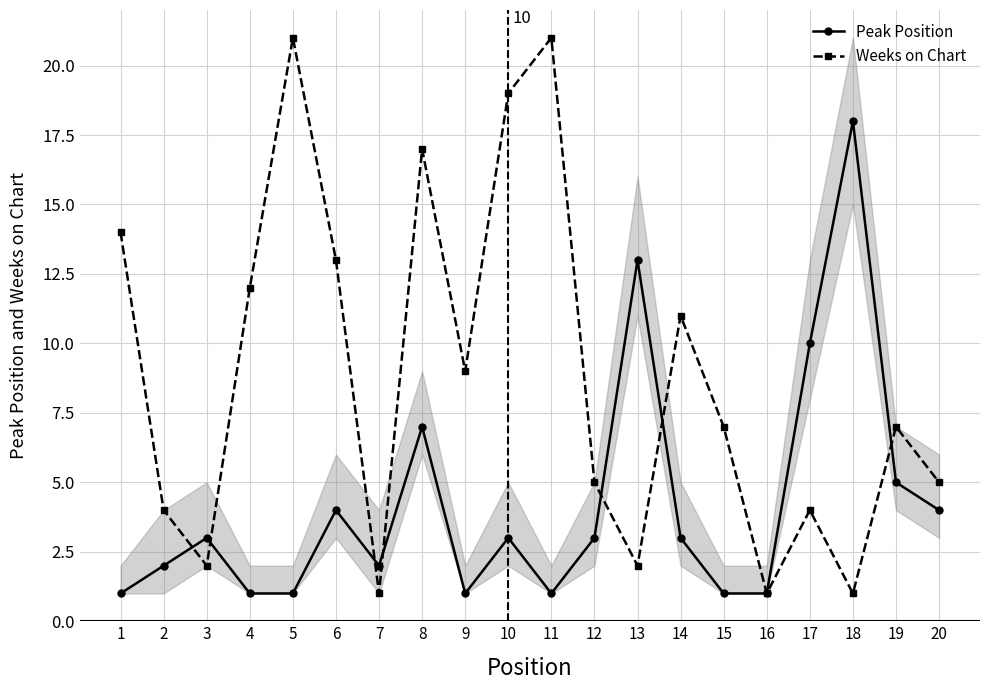

Which series ends up on top after the final intersection of Weeks on Chart and Peak Position?

Weeks on Chart